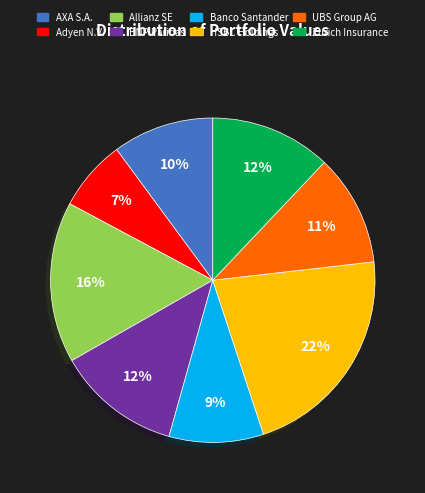

What is the smallest slice in the pie chart?

Adyen N.V.